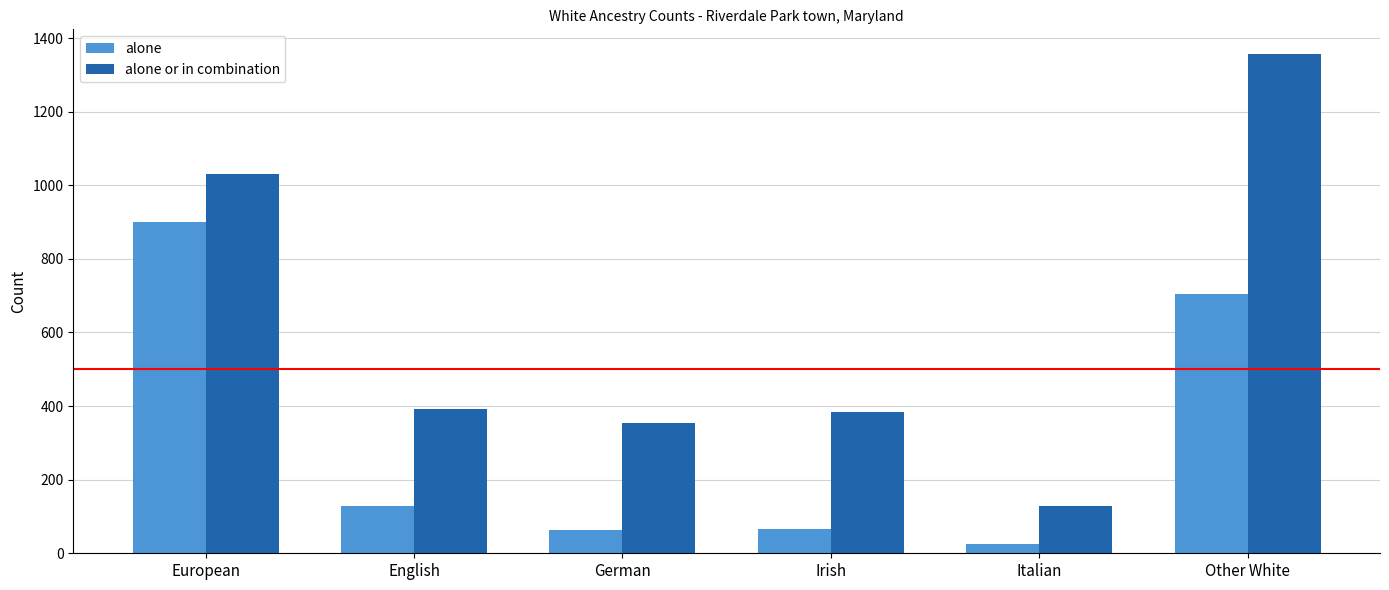

What is the spread (max minus min) of values at German?

292